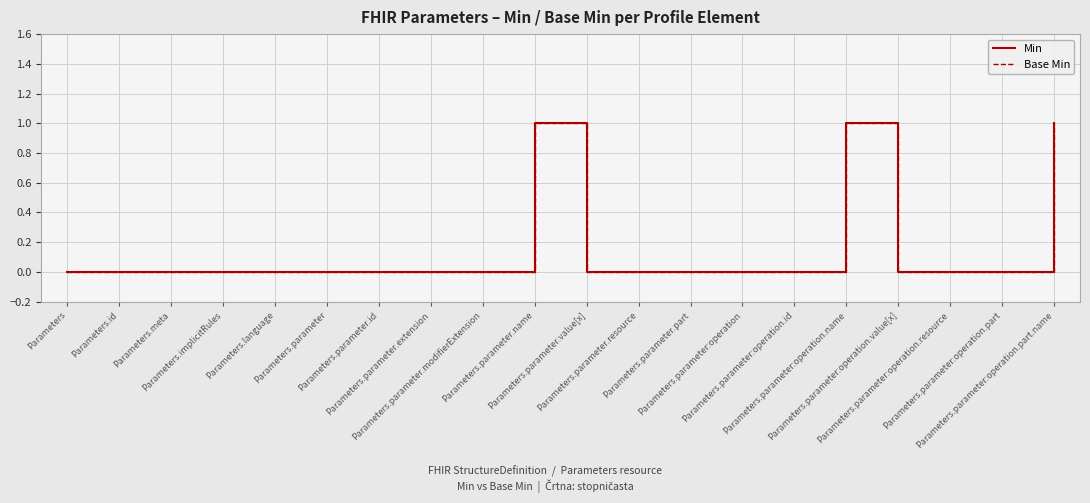

Does the chart display data point markers on the line(s)?

No